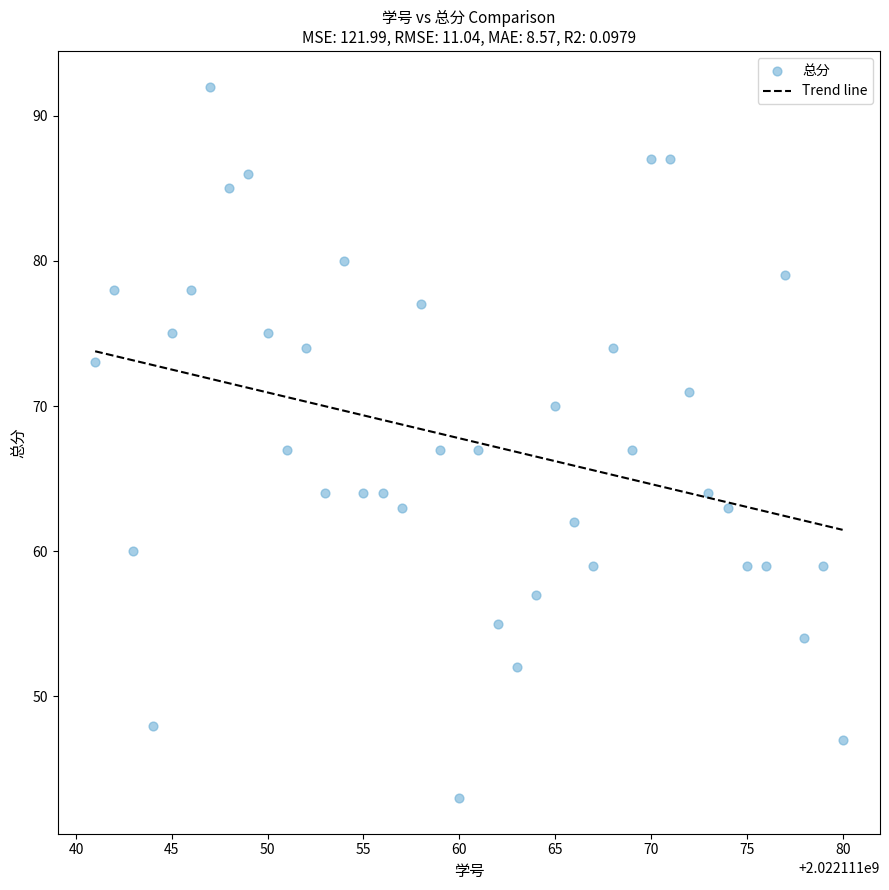

What is the range of X values (max minus min)?

39